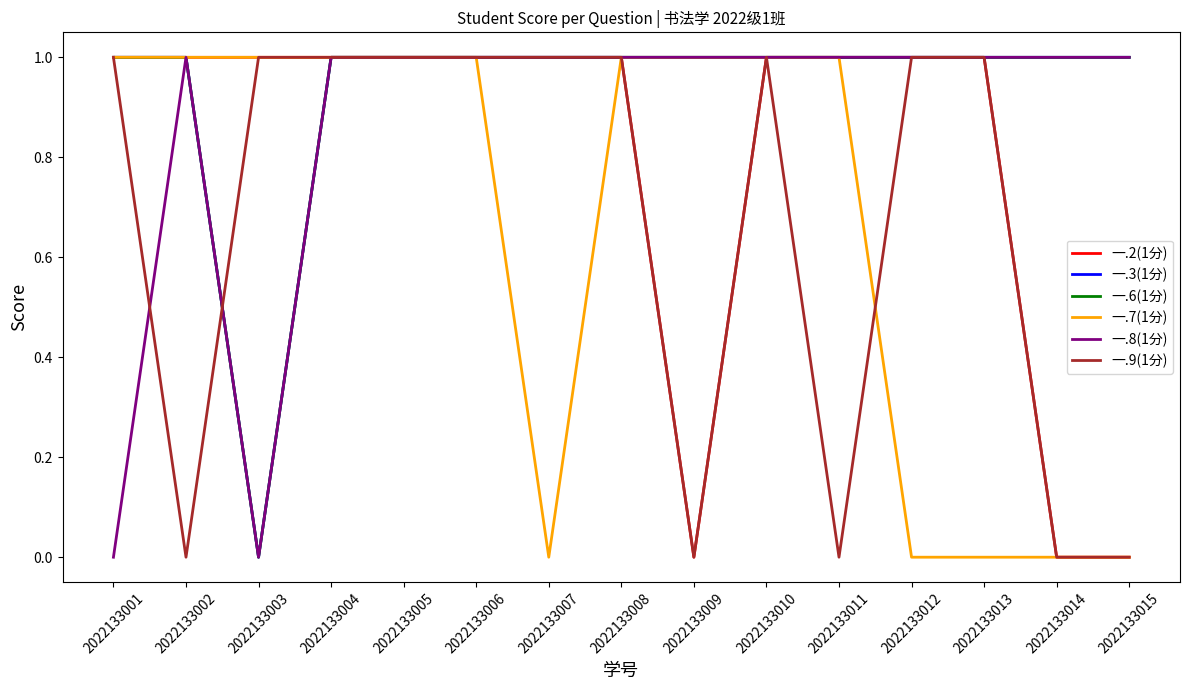

Does the chart have visible grid lines?

No